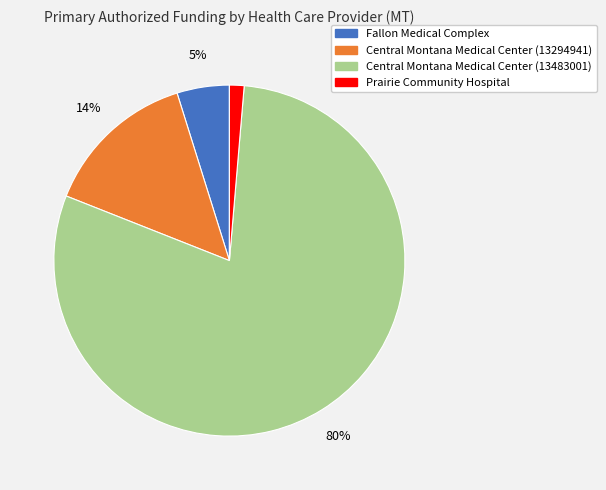

Rank the categories by value from lowest to highest.

Prairie Community Hospital, Fallon Medical Complex, Central Montana Medical Center (13294941), Central Montana Medical Center (13483001)